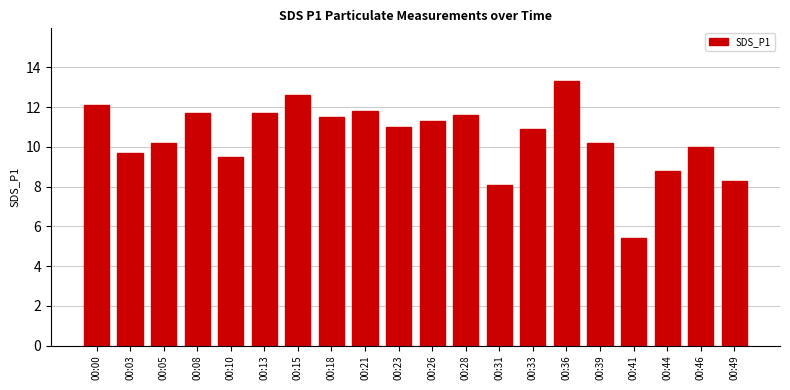

What is the sum of all values?

209.7